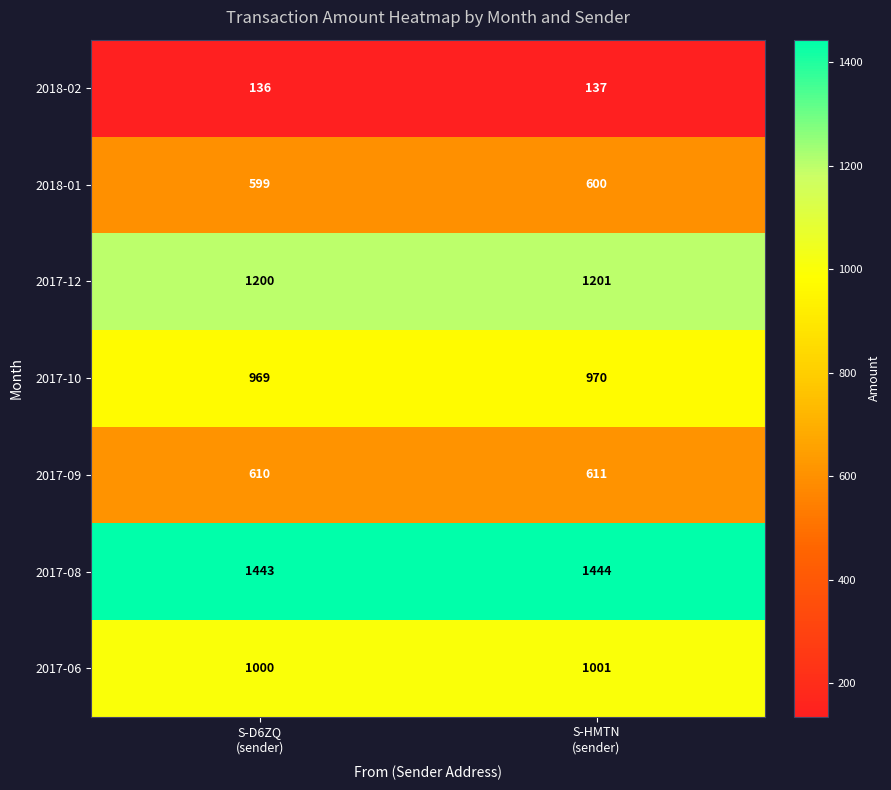

Which series has the largest total across all categories?

2017-08